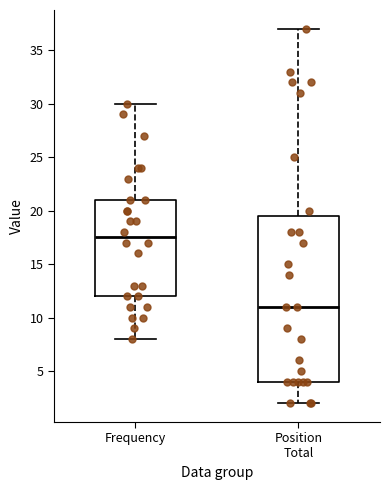

Reading left to right, transcribe this box plot: for each box, give where its median line is, the range the box spans, and where its two whiskers end, as read against the y-axis. The values are not printed on the chart, so give them approximately, as read against the axis.

Frequency: median 17.5, box 12.0 to 21.0, whiskers 8.0 to 30.0
Position Total: median 11.0, box 4.0 to 19.5, whiskers 2.0 to 37.0